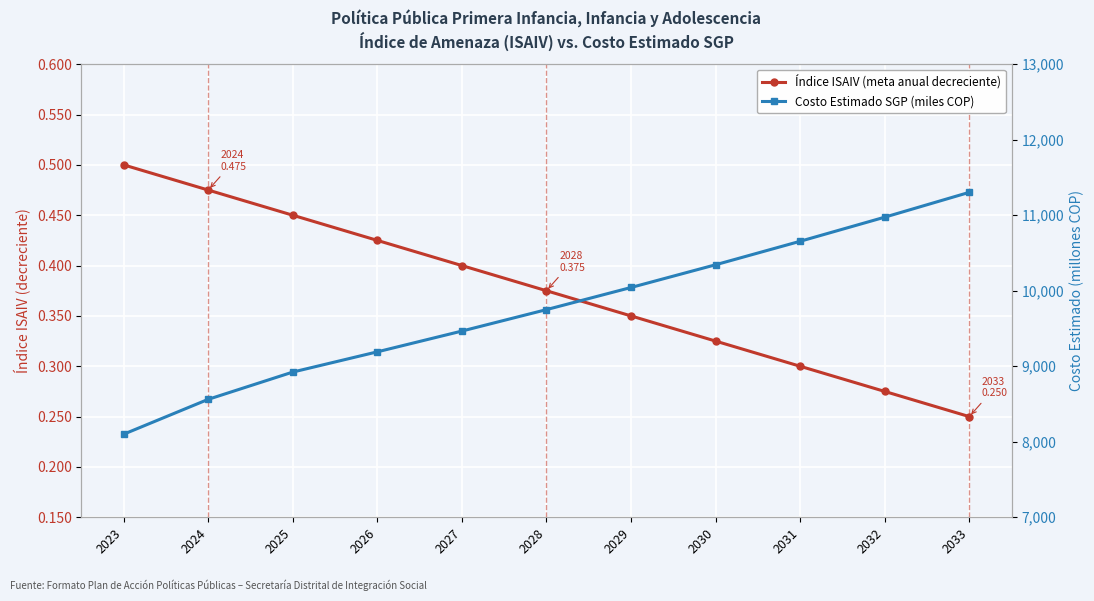

Rank the series by their maximum value, from lowest to highest.

Índice ISAIV (meta anual decreciente), Costo Estimado SGP (miles COP)